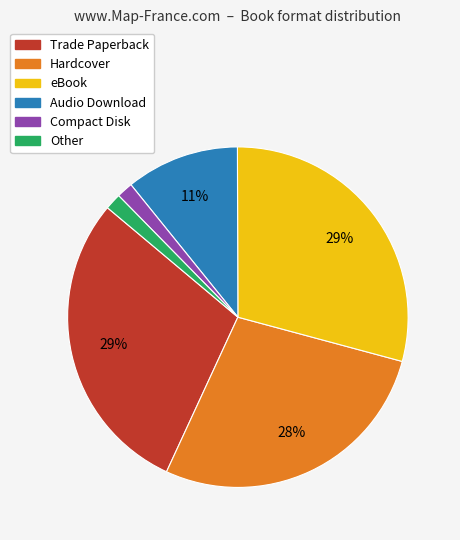

True or false: eBook accounts for 23% of the total.

False